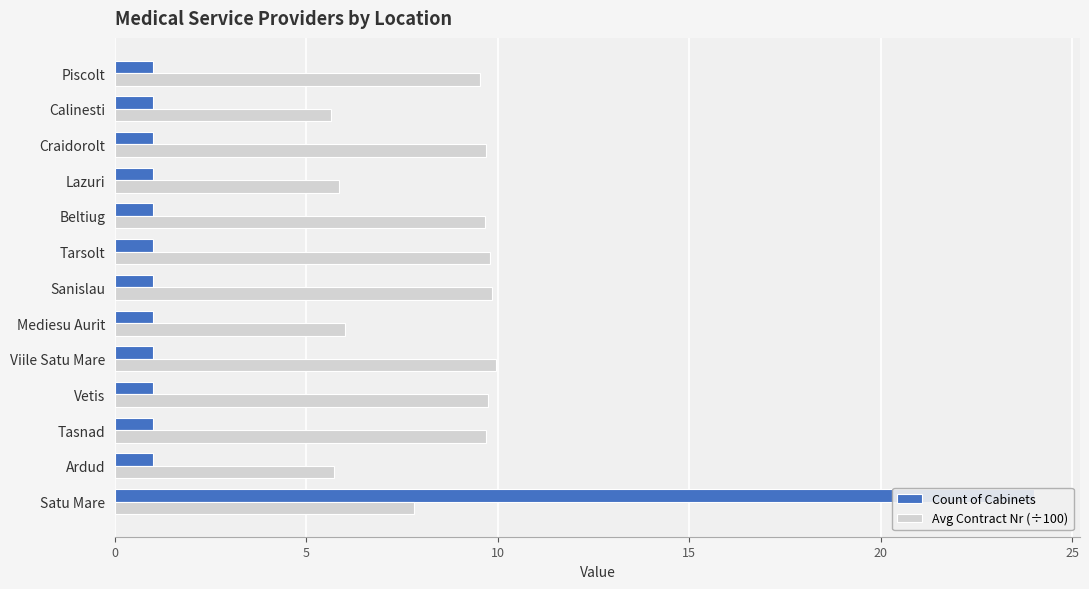

Which series changed the most between Vetis and Beltiug?

Avg Contract Nr (÷100)